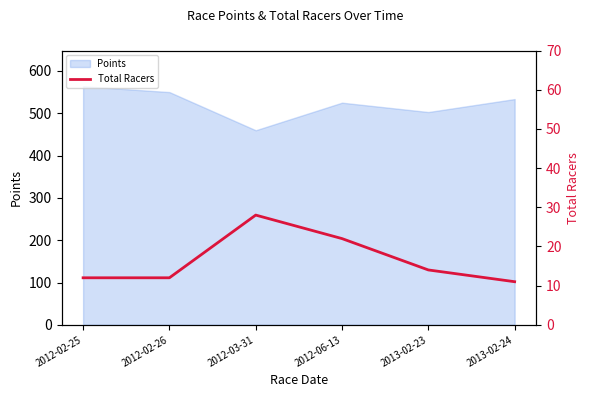

How many values are below 14?

3